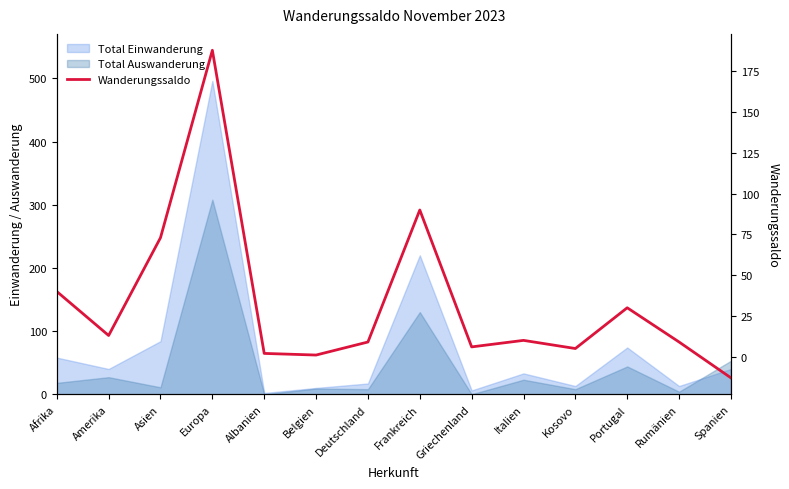

What is the sum of the values at Deutschland and Rumänien?

18